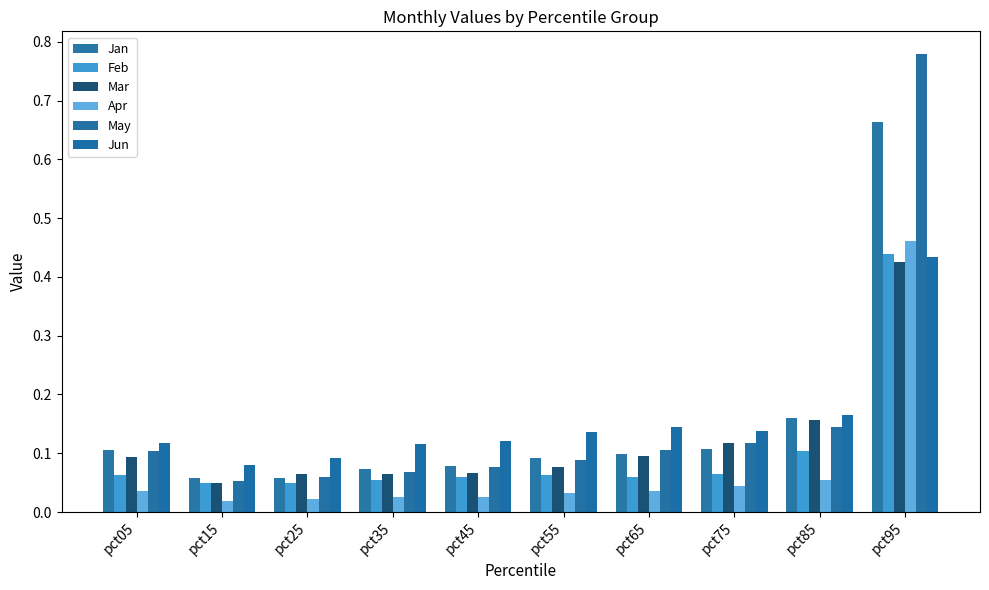

True or false: Apr has a value of 0.0 at pct25.

True